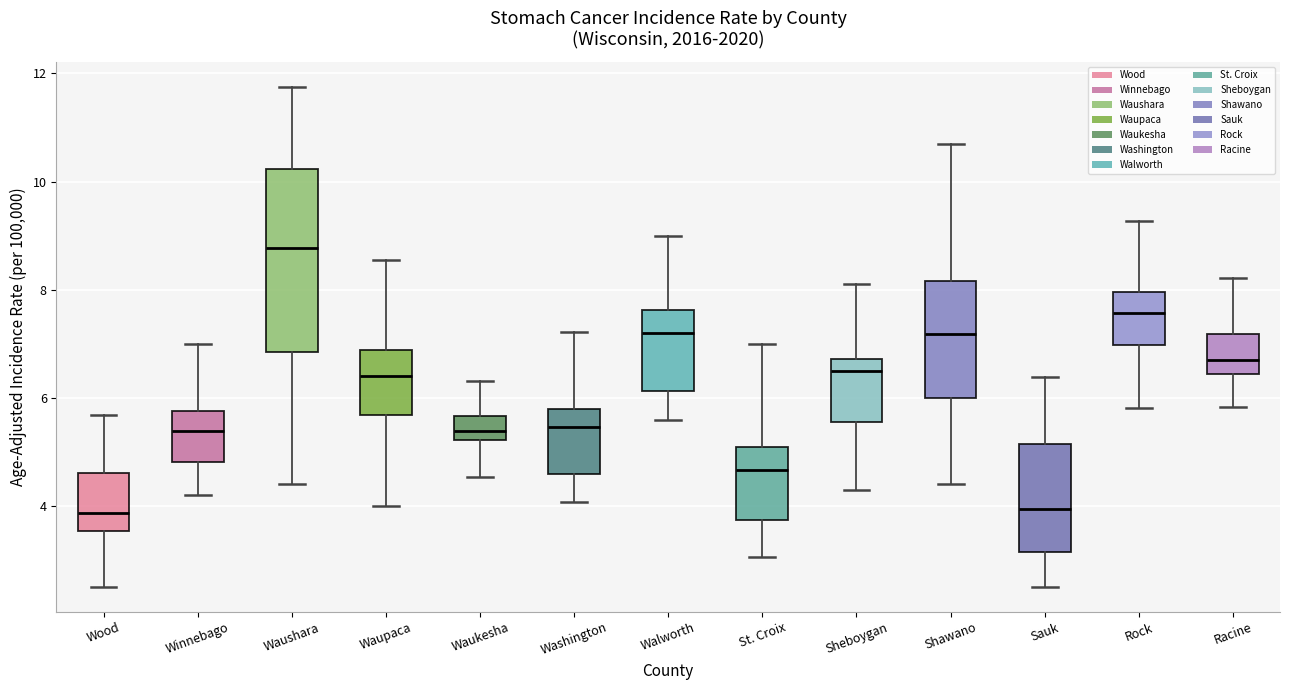

Reading left to right, read every box against the y-axis: the position of its median line, the range the box covers, and the ends of its whiskers. The values are not printed on the chart, so give them approximately, as read against the axis.

Wood: median 3.8, box 3.6 to 4.6, whiskers 2.6 to 5.6
Winnebago: median 5.4, box 4.8 to 5.8, whiskers 4.2 to 7.0
Waushara: median 8.8, box 6.8 to 10.2, whiskers 4.4 to 11.8
Waupaca: median 6.4, box 5.6 to 6.8, whiskers 4.0 to 8.6
Waukesha: median 5.4, box 5.2 to 5.6, whiskers 4.6 to 6.4
Washington: median 5.4, box 4.6 to 5.8, whiskers 4.0 to 7.2
Walworth: median 7.2, box 6.2 to 7.6, whiskers 5.6 to 9.0
St. Croix: median 4.6, box 3.8 to 5.0, whiskers 3.0 to 7.0
Sheboygan: median 6.4, box 5.6 to 6.8, whiskers 4.4 to 8.2
Shawano: median 7.2, box 6.0 to 8.2, whiskers 4.4 to 10.6
Sauk: median 4.0, box 3.2 to 5.2, whiskers 2.6 to 6.4
Rock: median 7.6, box 7.0 to 8.0, whiskers 5.8 to 9.2
Racine: median 6.6, box 6.4 to 7.2, whiskers 5.8 to 8.2